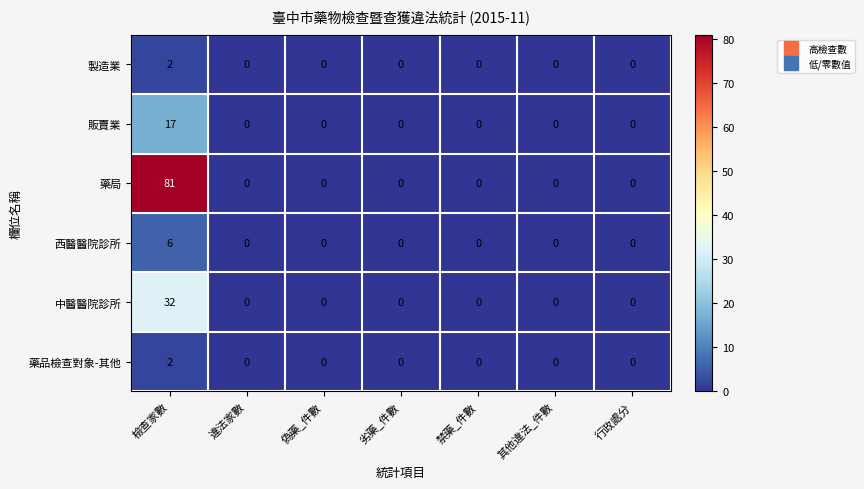

Between 檢查家數 and 禁藥_件數, which series saw the biggest shift?

藥局